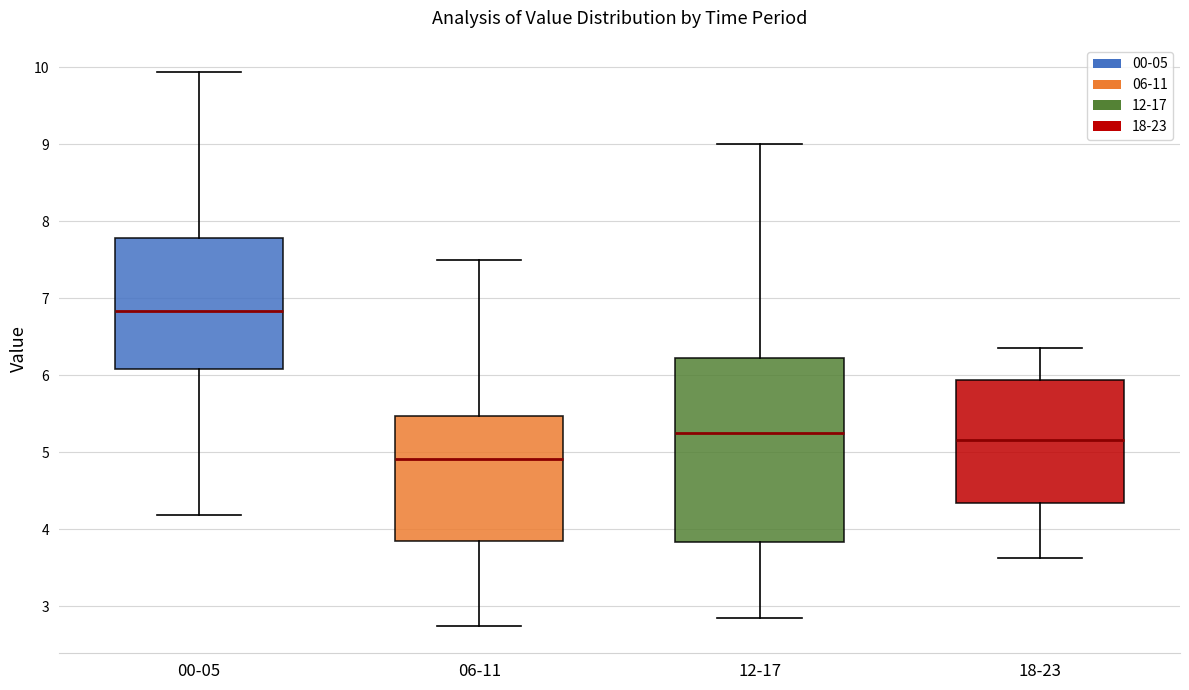

Comparing the boxes themselves (not the whiskers), which one is the tallest?

12-17